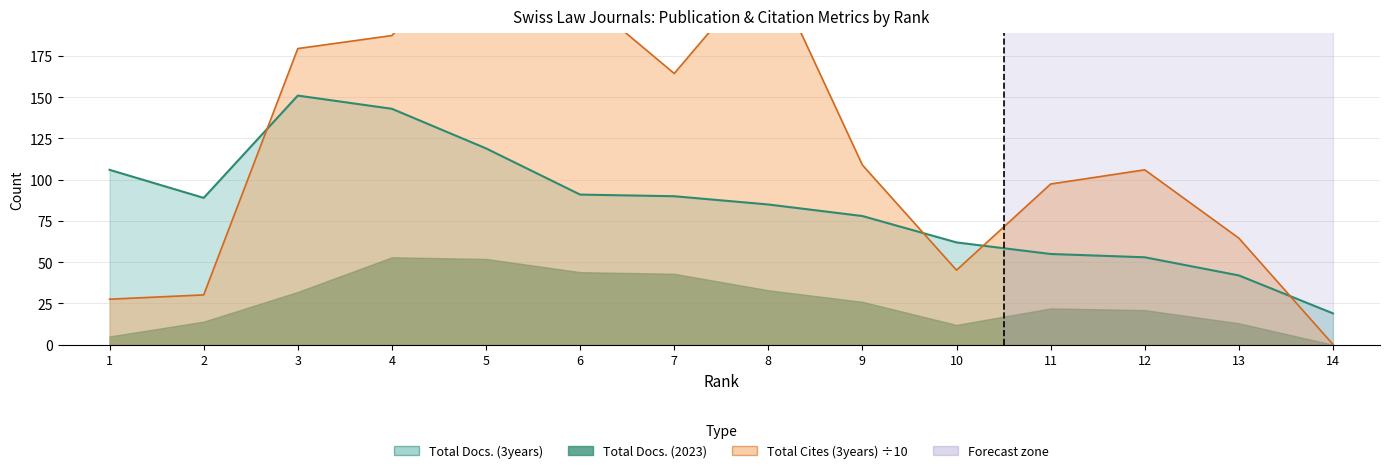

Is it true that Total Docs. (3years) equals 85.0 at 8?

True